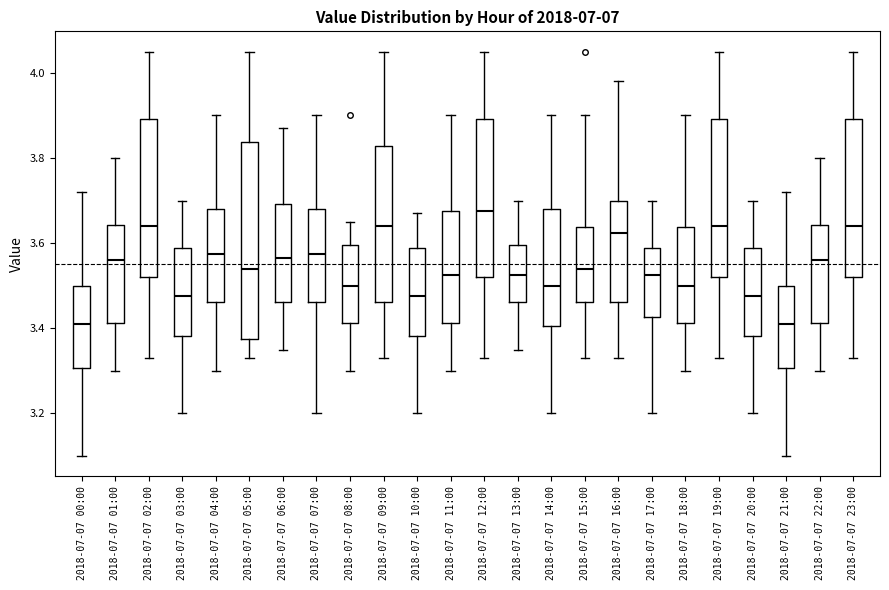

Comparing the boxes themselves (not the whiskers), which one is the tallest?

2018-07-07 05:00